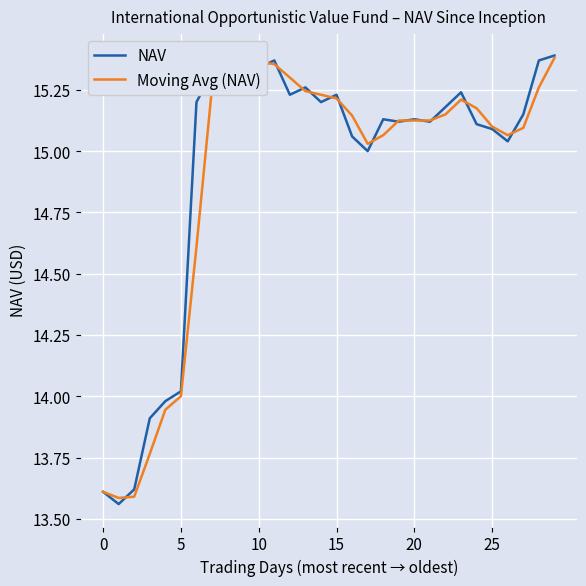

Which series changed the most between 17 and 18?

NAV